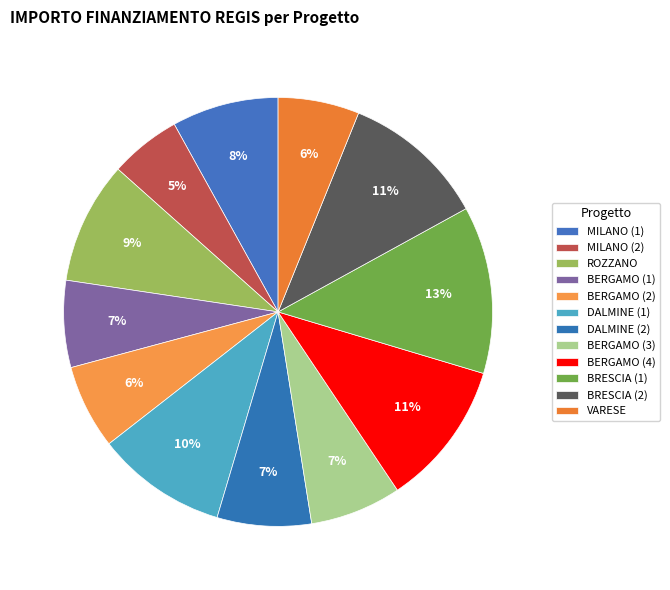

Does any single category account for the majority?

No